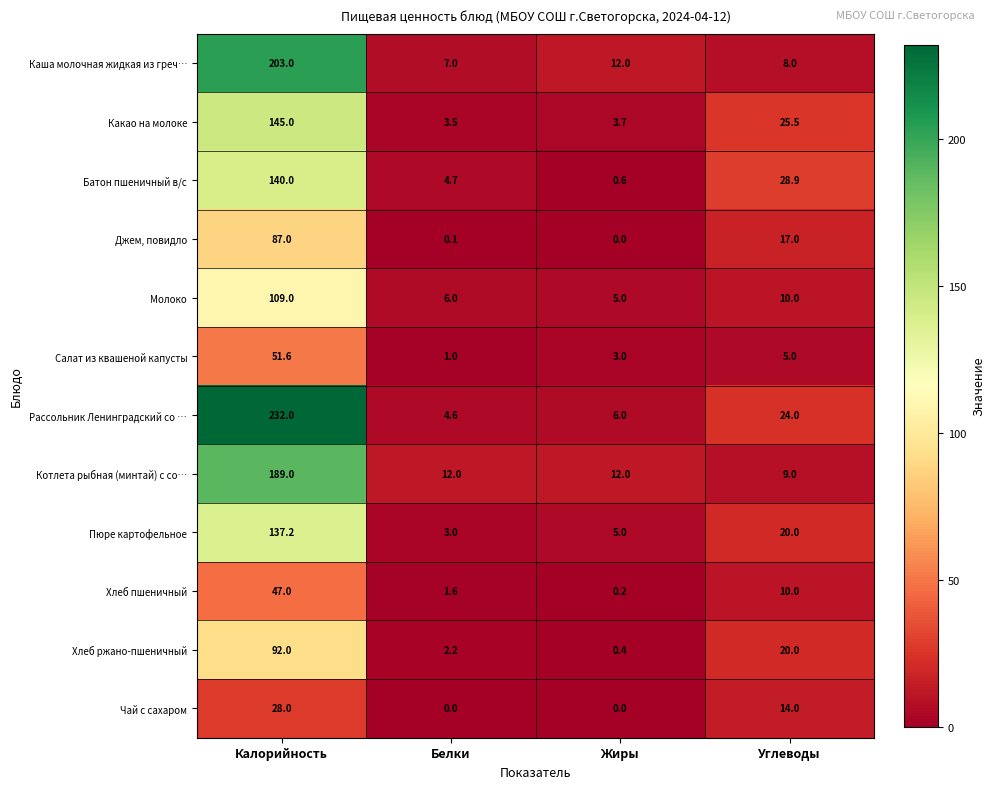

At how many categories does at least one series exceed 55?

1